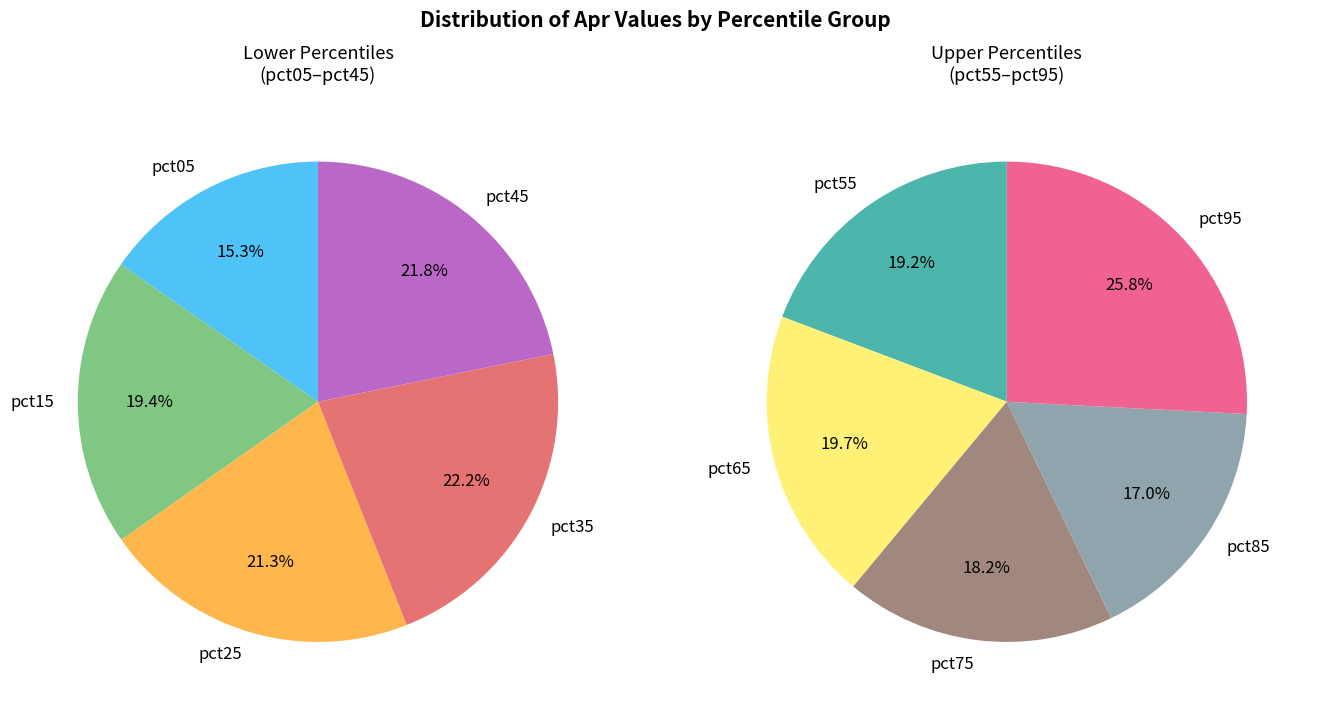

Count the number of slices in the pie.

10